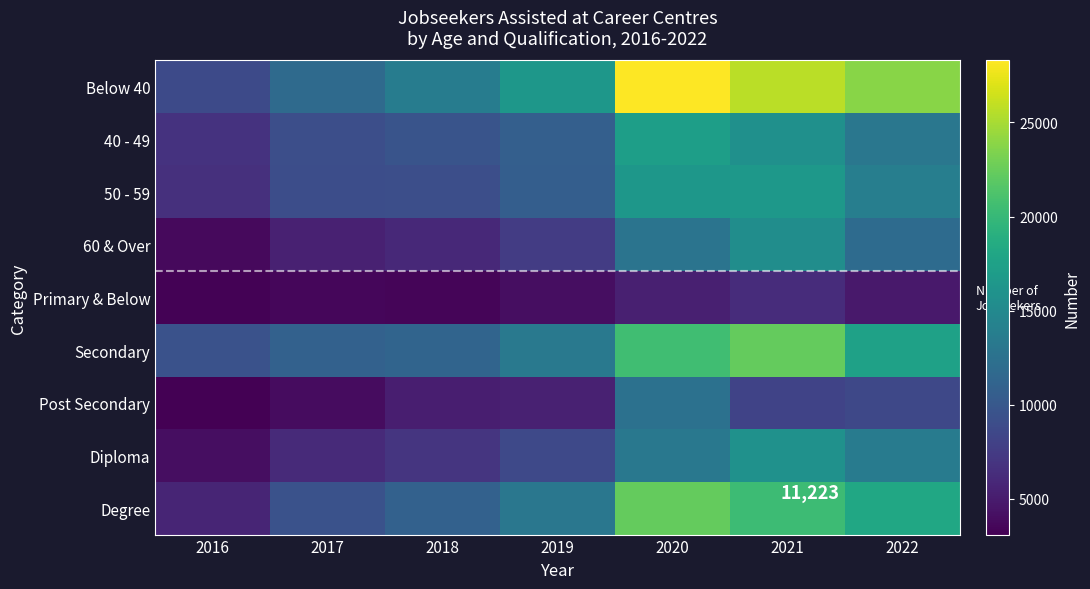

The 40 - 49 series shows 5664 at 2022. True or false?

False